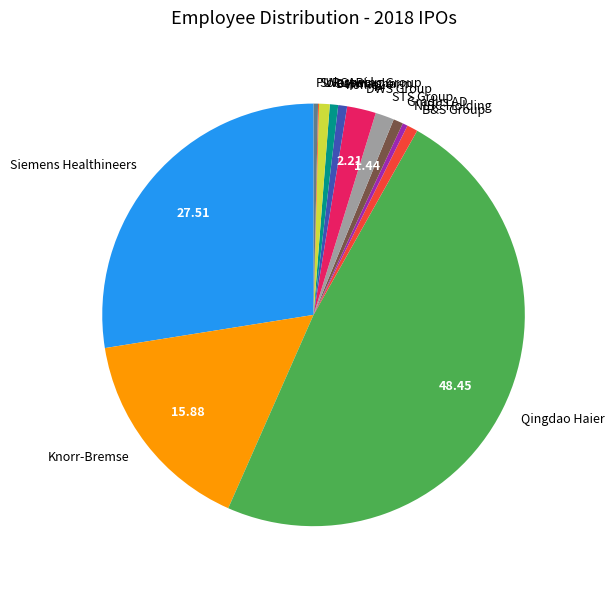

Approximately how many times larger is the value at Dermapharm compared to STS Group?

0.4